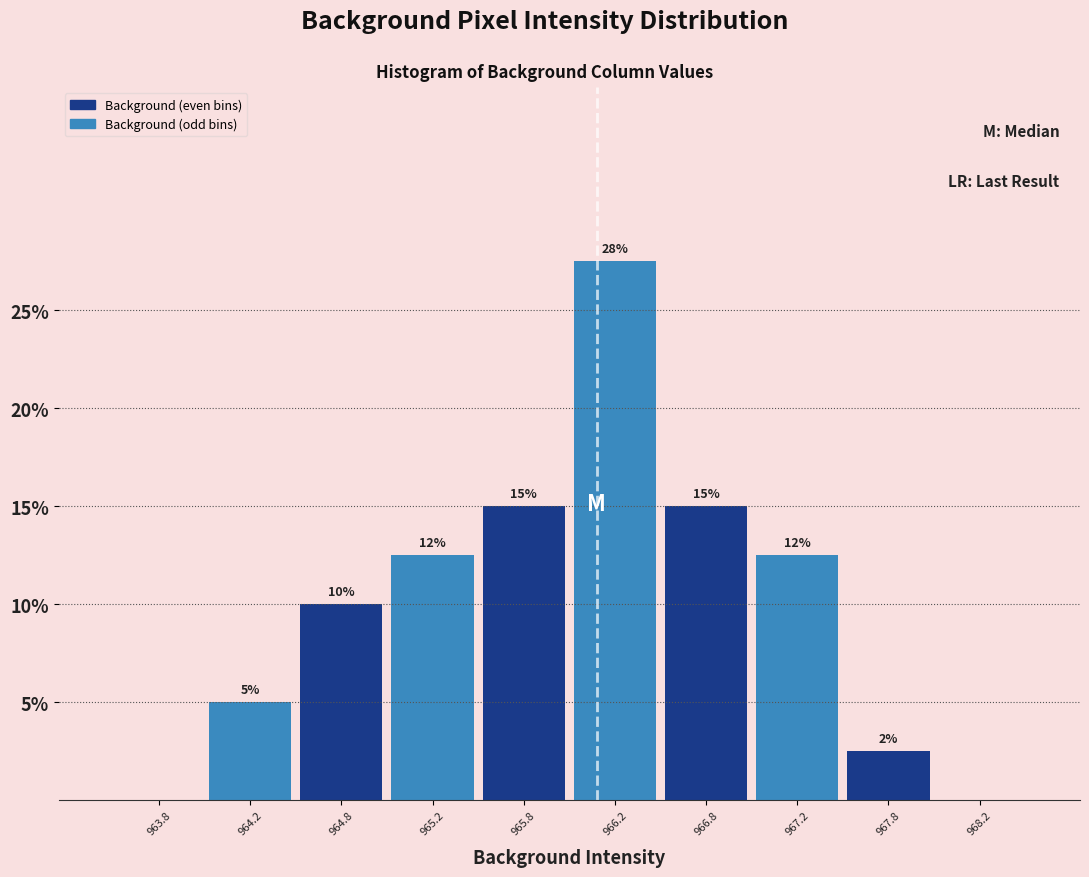

Over which range of the x-axis is the bar tallest?

966.0 to 966.5